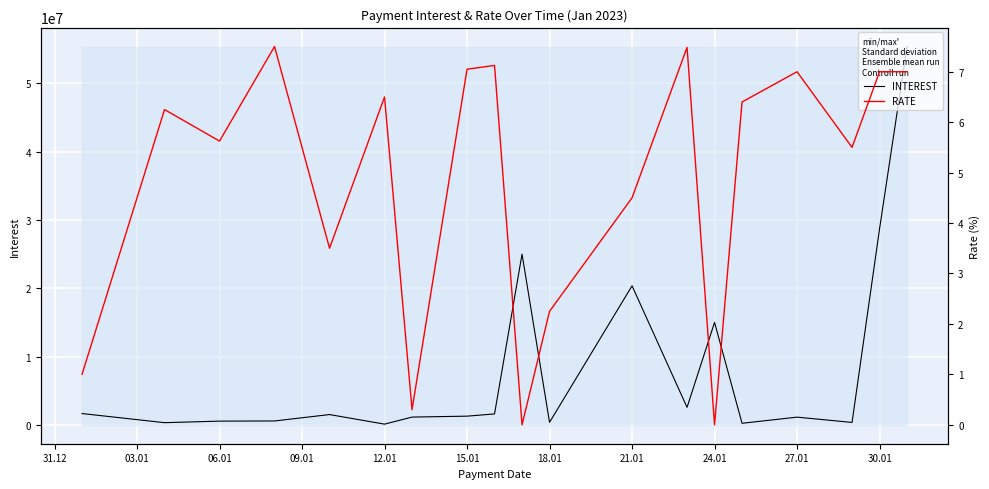

What is the maximum value for INTEREST?

55409421.9